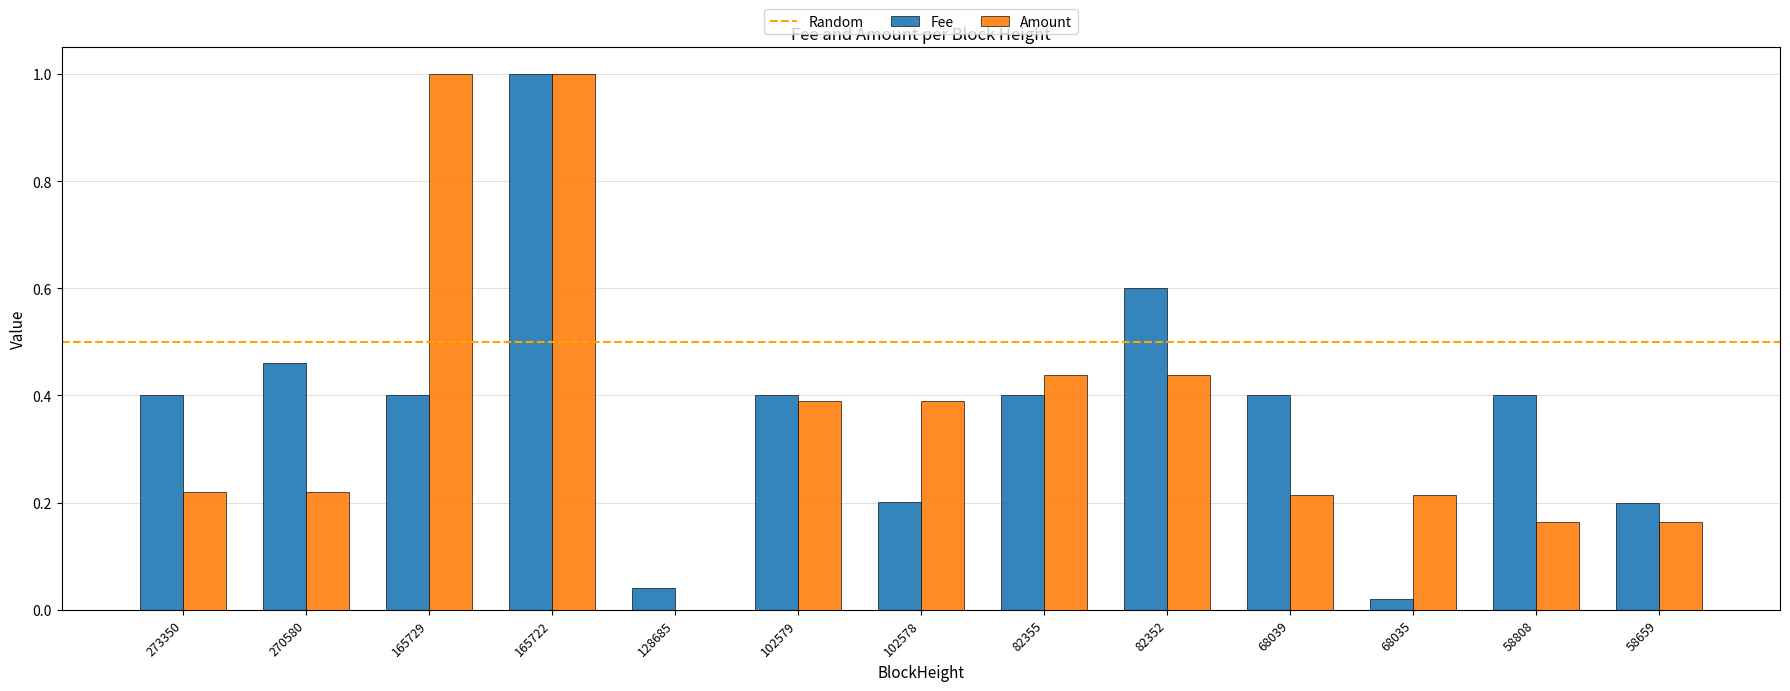

The Amount series shows 0.3 at 68039. True or false?

False